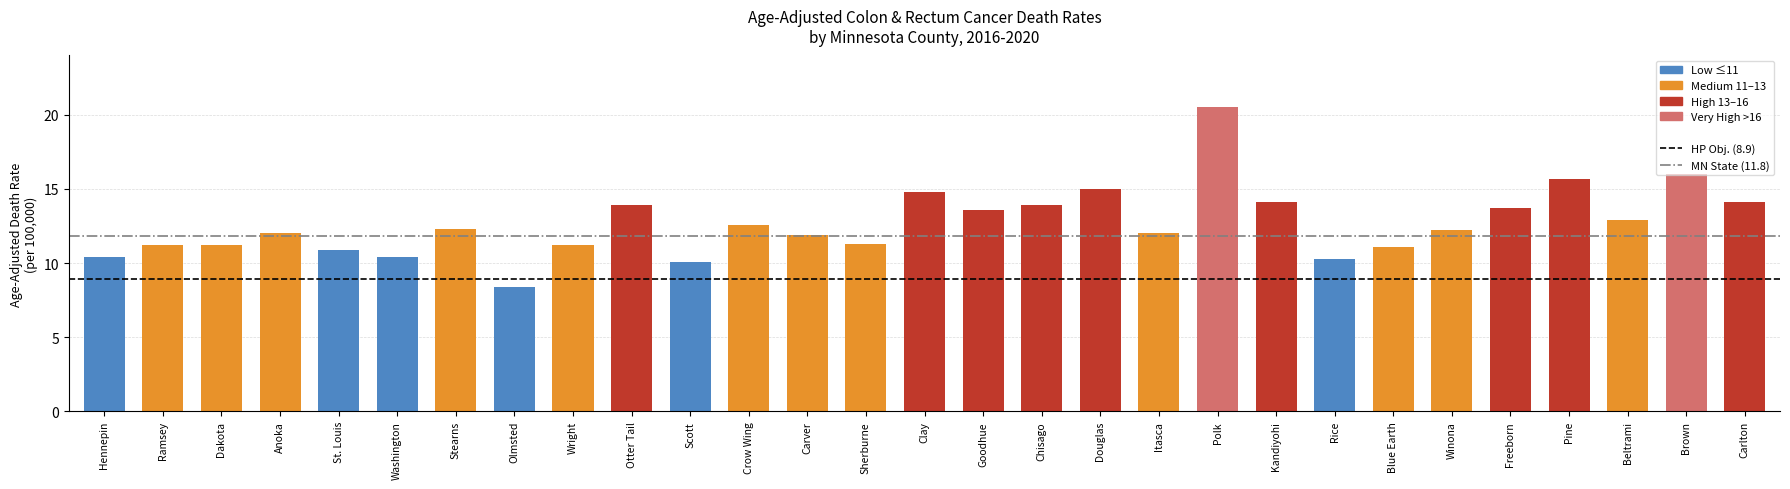

What is the label of the 13th bar from the left?

Carver